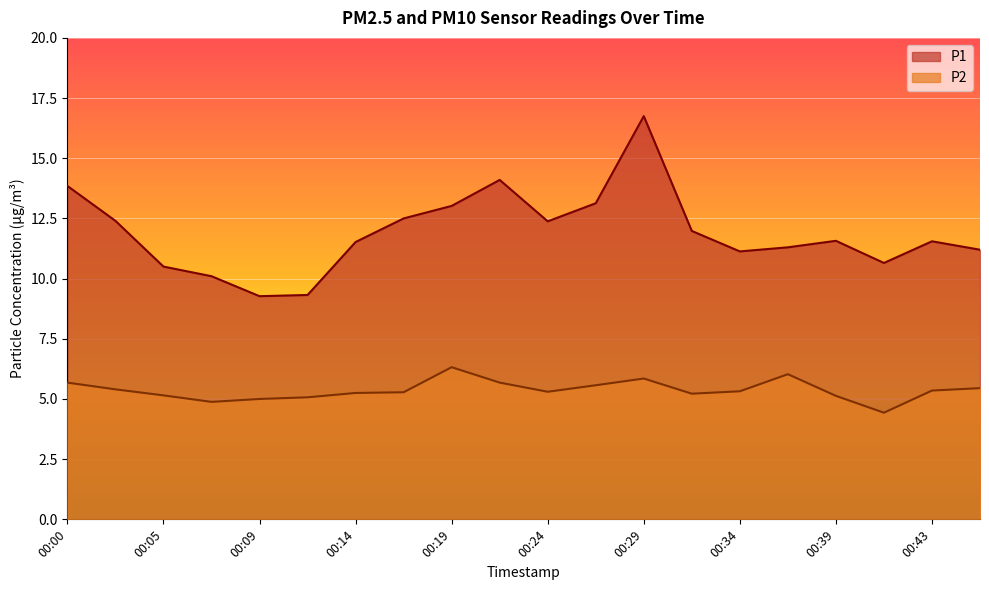

How many interior local peaks does the P2 series have?

3